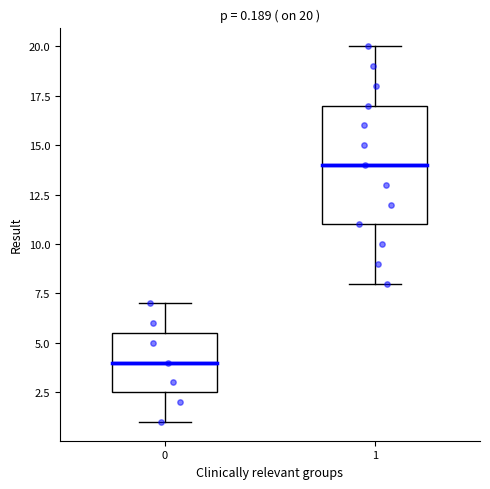

Which box is the tallest, from its lower edge to its upper edge?

1